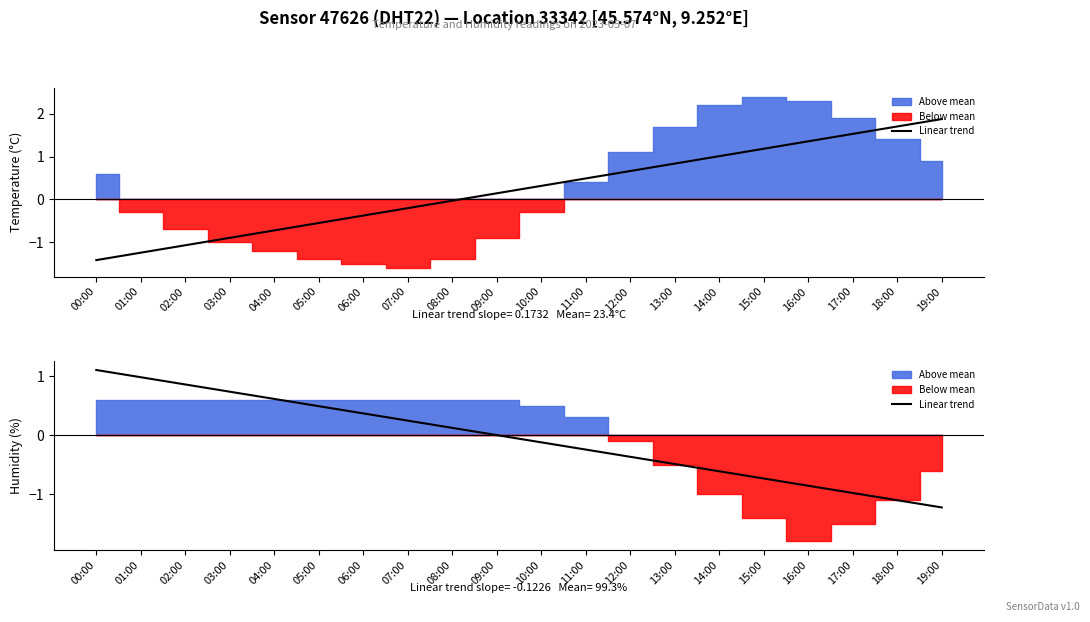

What is the label of the 13th point from the right?

07:00